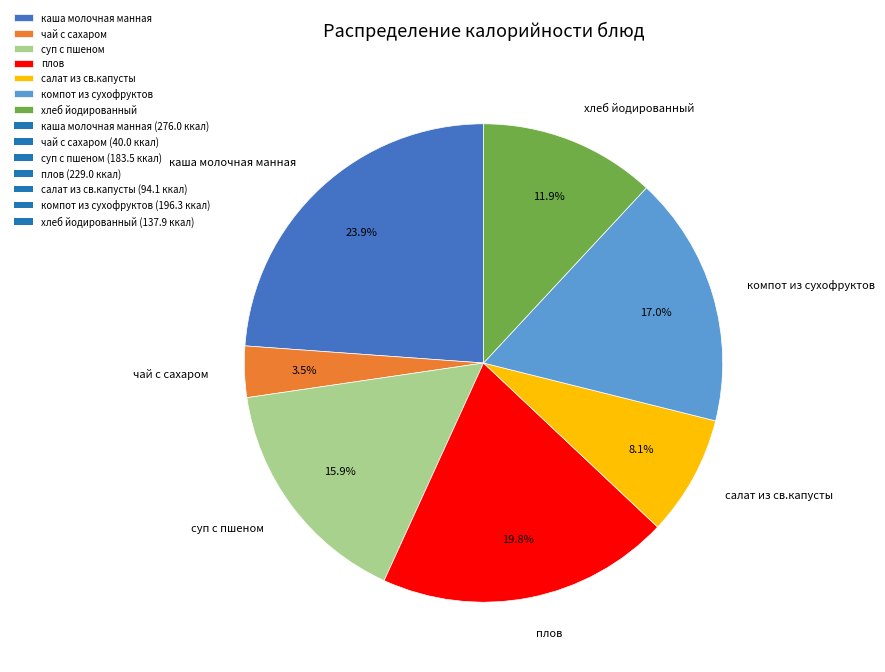

To the nearest percent, what is the combined percentage of салат из св.капусты and хлеб йодированный?

20%